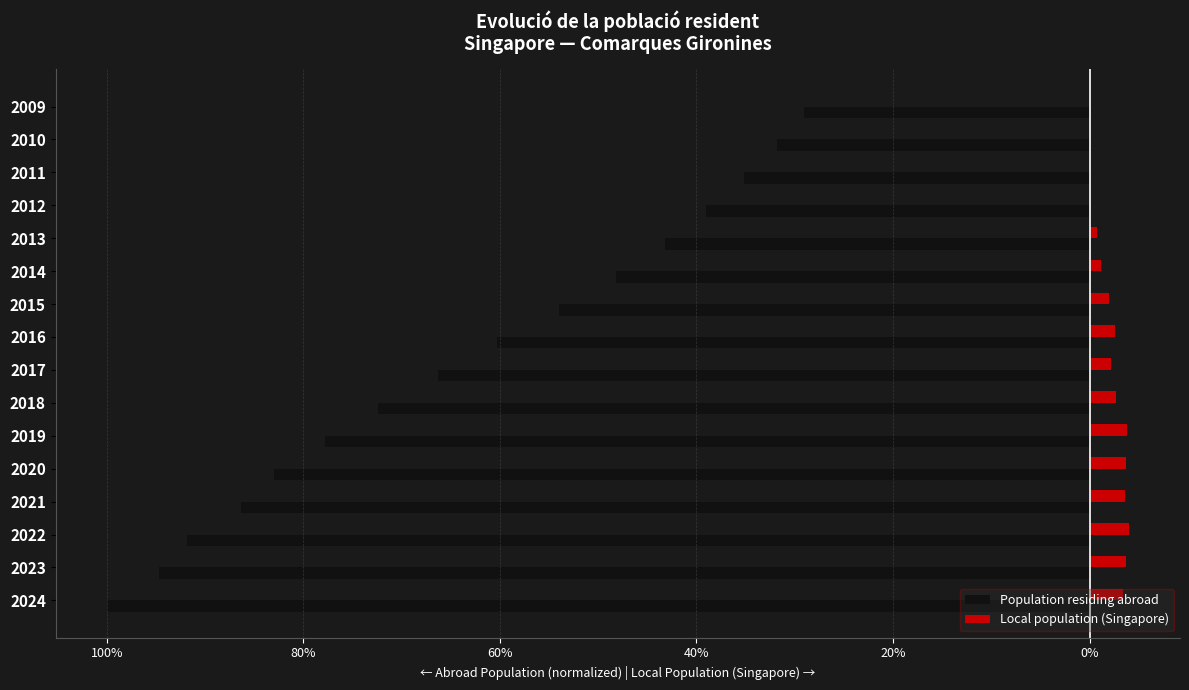

What is the highest value of the Local population (Singapore) series?

4.0